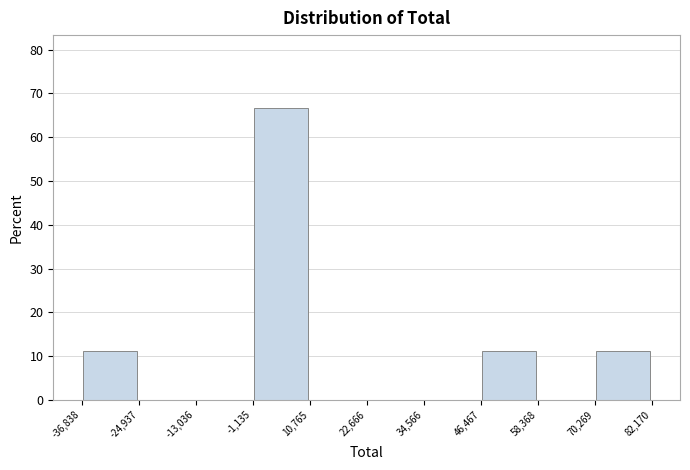

Reading left to right, transcribe this chart: for each bar, give the range it covers on the x-axis and its height. The values are not printed on the chart, so give them approximately, as read against the axis.

-36,838 to -24,937: 11
-24,937 to -13,036: 0
-13,036 to -1,135: 0
-1,135 to 10,765: 67
10,765 to 22,666: 0
22,666 to 34,566: 0
34,566 to 46,467: 0
46,467 to 58,368: 11
58,368 to 70,269: 0
70,269 to 82,170: 11